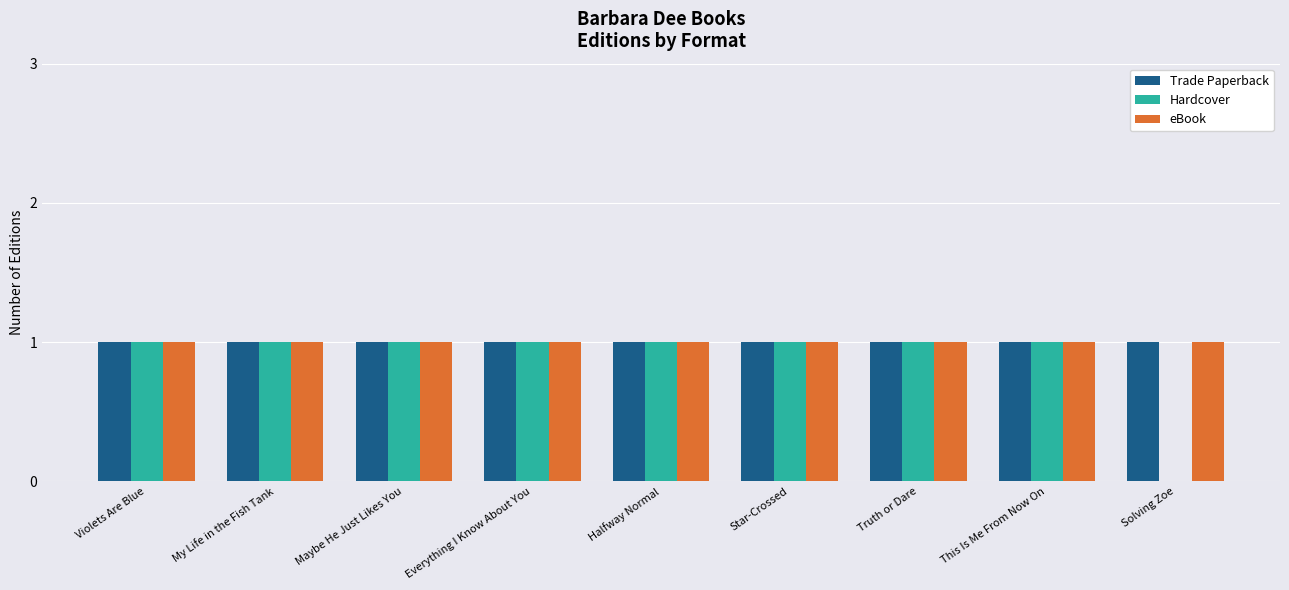

Which series changed the most between Everything I Know About You and Solving Zoe?

Hardcover